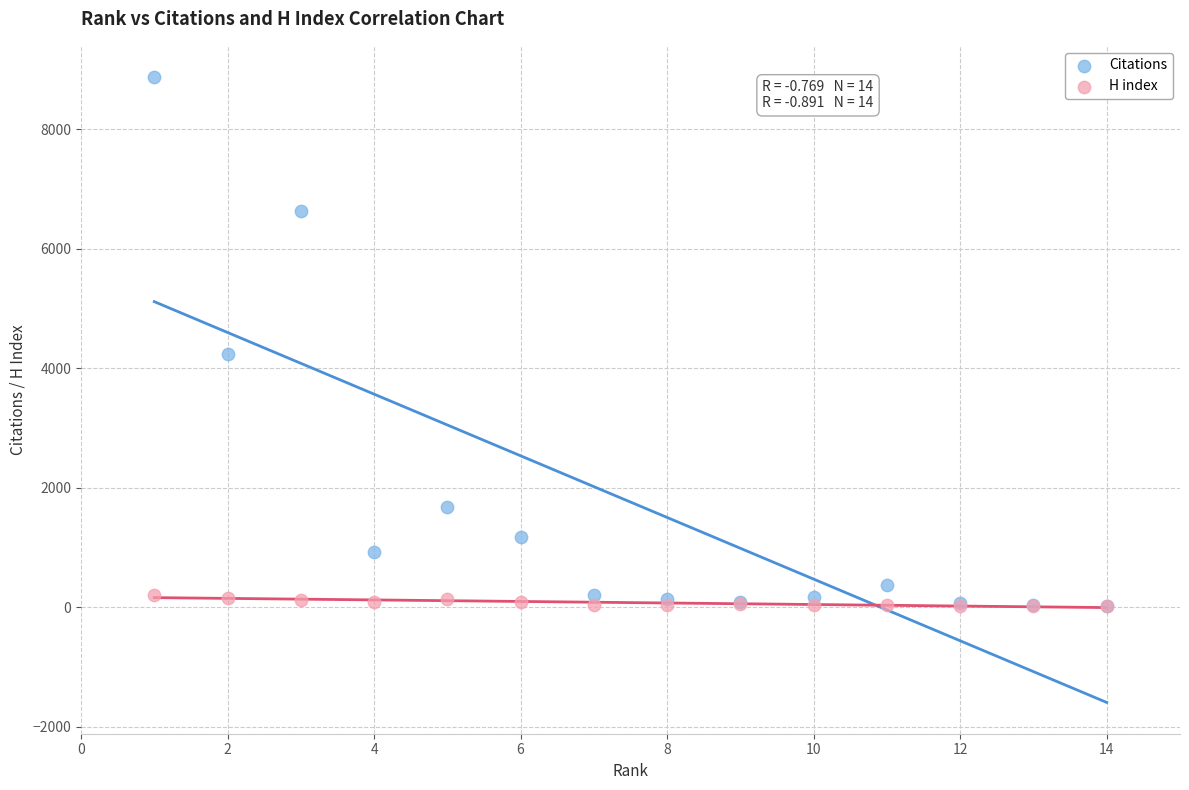

Which series has the largest Y range (max minus min)?

Citations